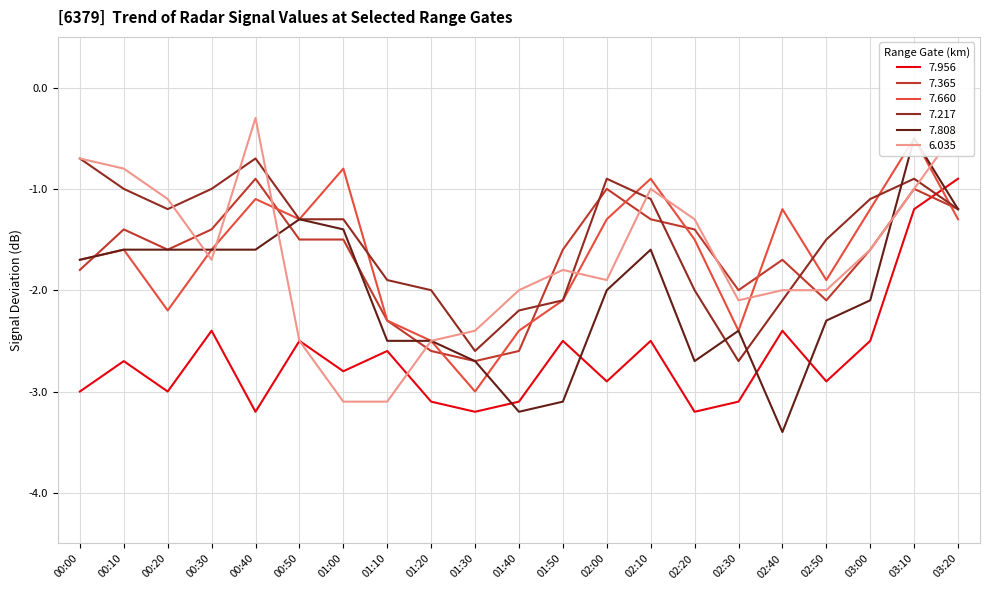

True or false: 7.808 and 7.217 cross at least once.

True